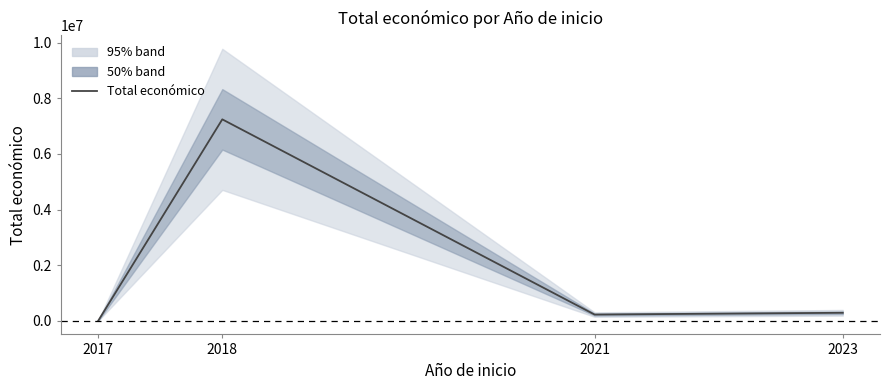

Where is the first local maximum?

2018